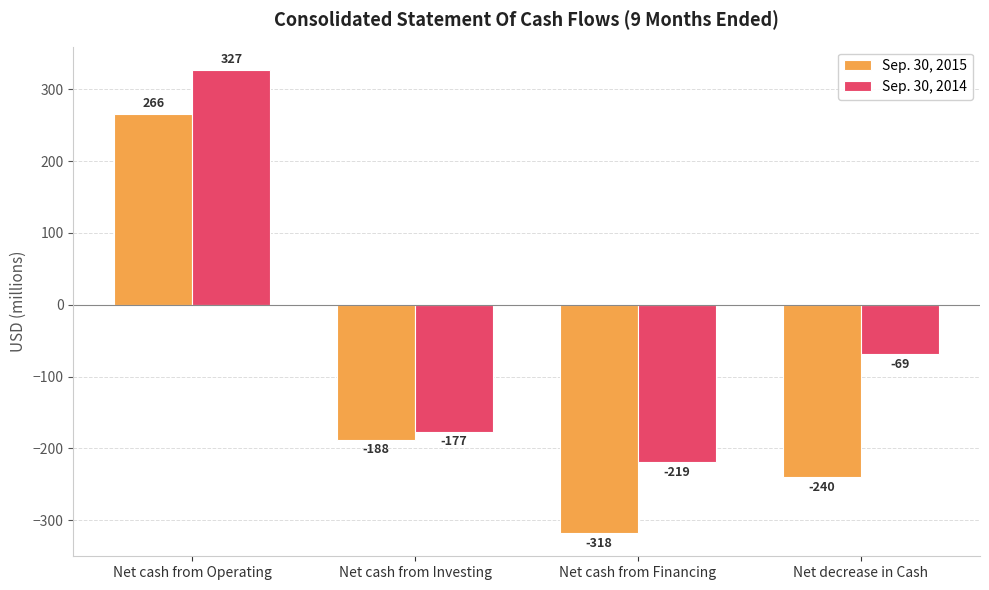

Is the value of Sep. 30, 2015 at Net cash from Investing greater than the value of Sep. 30, 2014 at Net cash from Investing?

No